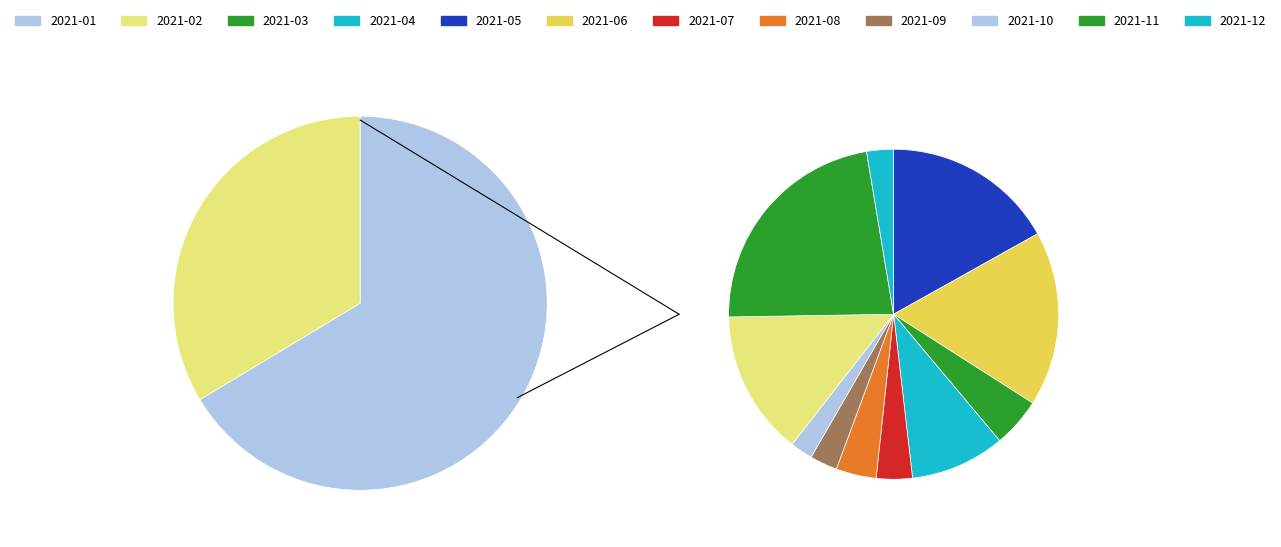

True or false: 2021-10 accounts for 46% of the total.

False